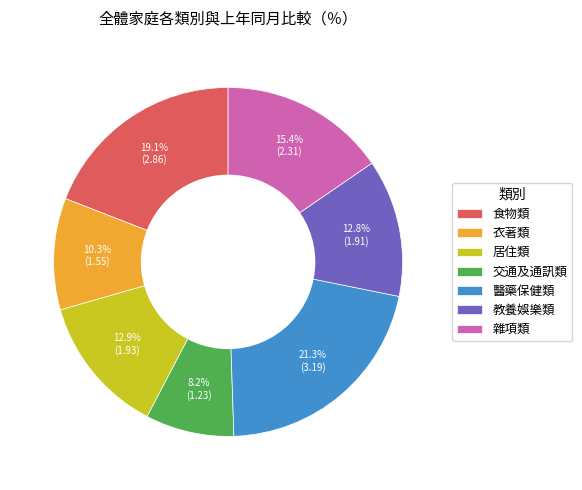

Does any single category account for the majority?

No